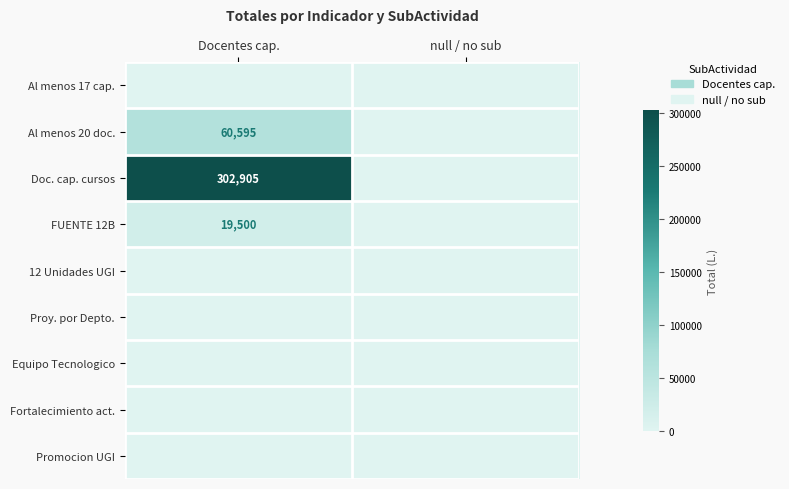

True or false: FUENTE 12B has a value of 12904 at Docentes cap..

False